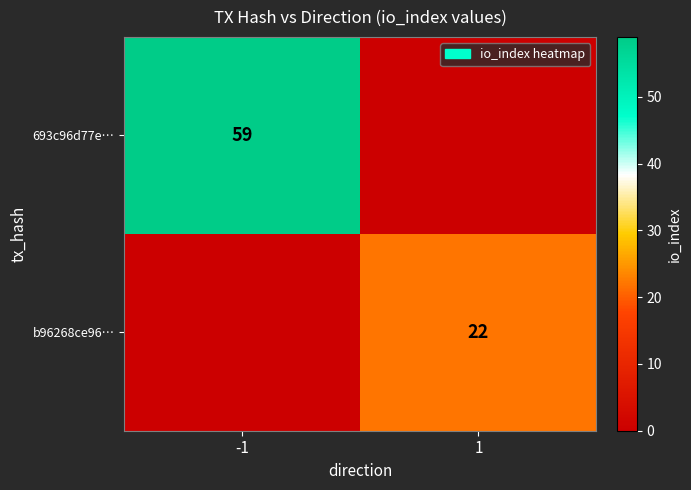

Is the value of b96268ce96… at 1 greater than the value of 693c96d77e… at -1?

No